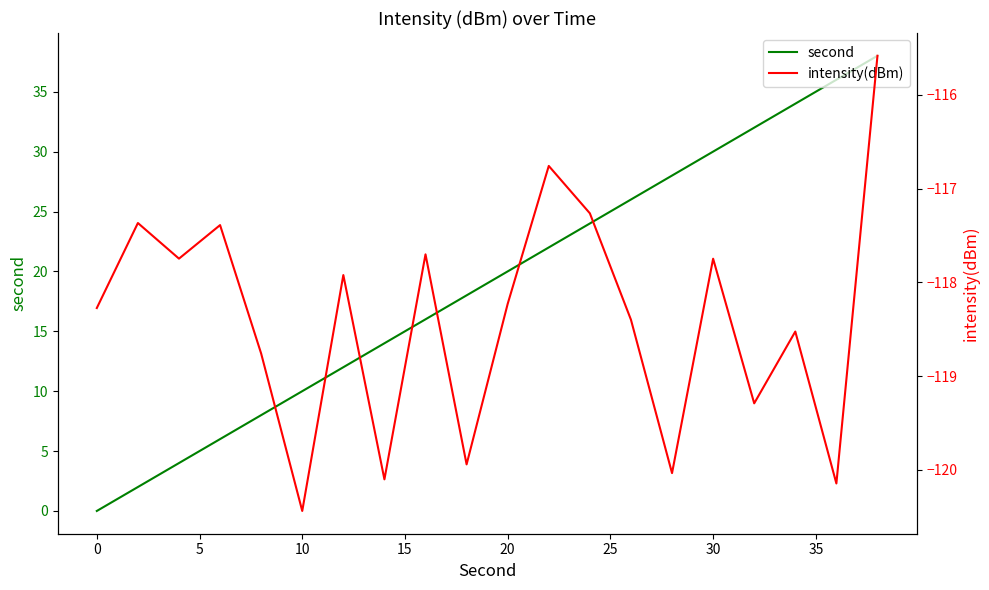

True or false: intensity(dBm) has a value of -209.3 at 0.

False